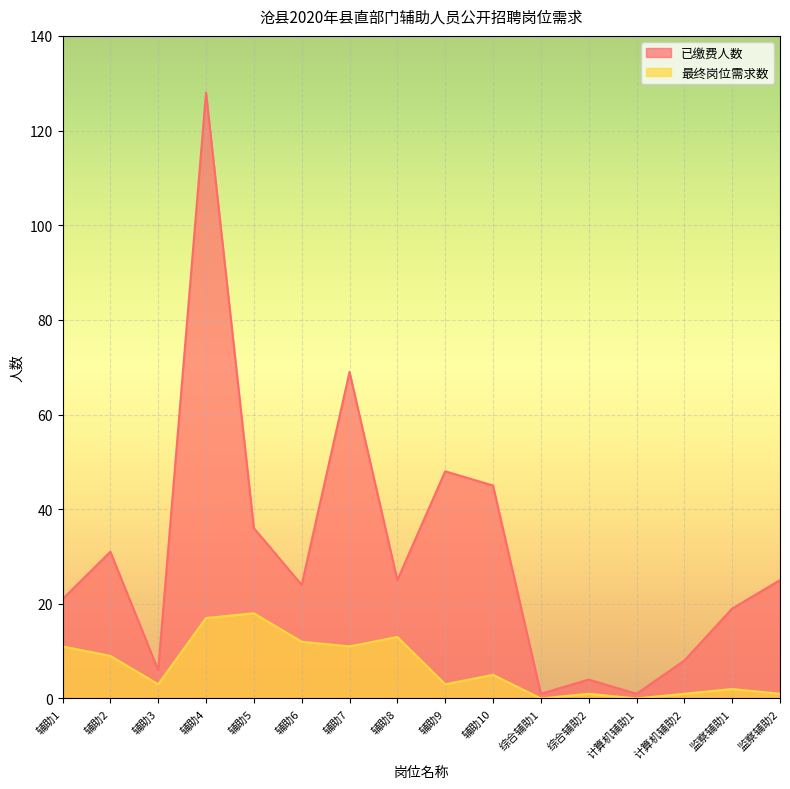

Where is 最终岗位需求数 nearest to the value 9?

辅助2